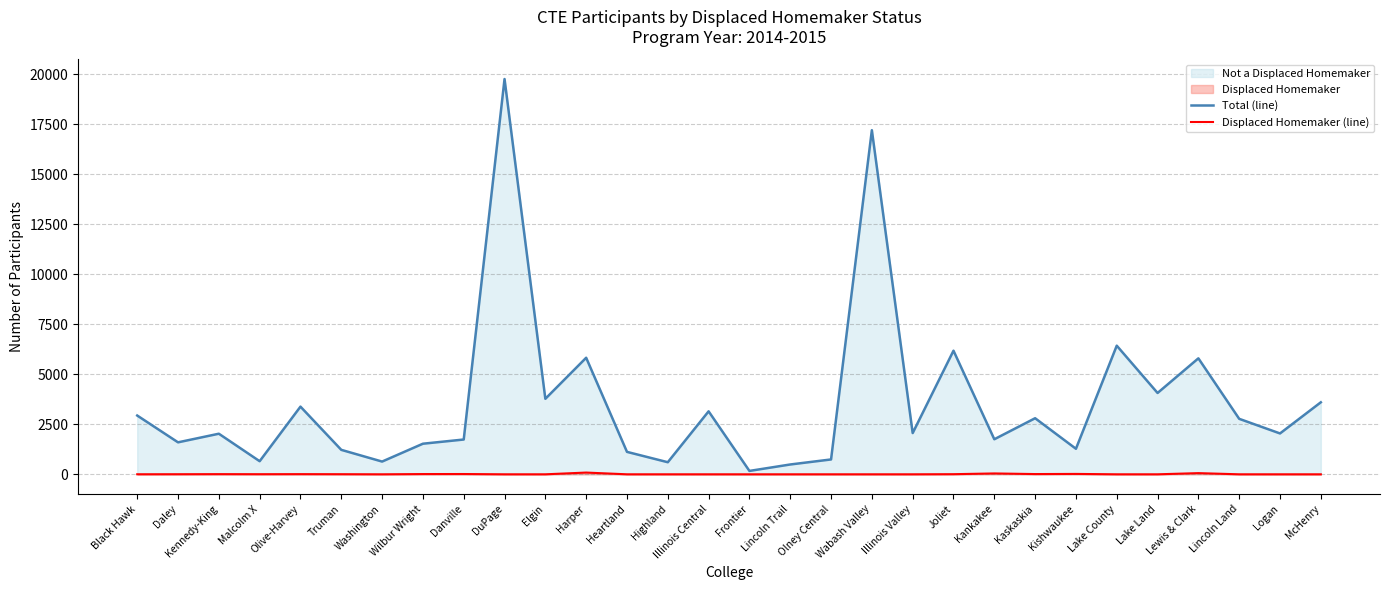

The Total (line) series shows 3385 at Olive-Harvey. True or false?

True